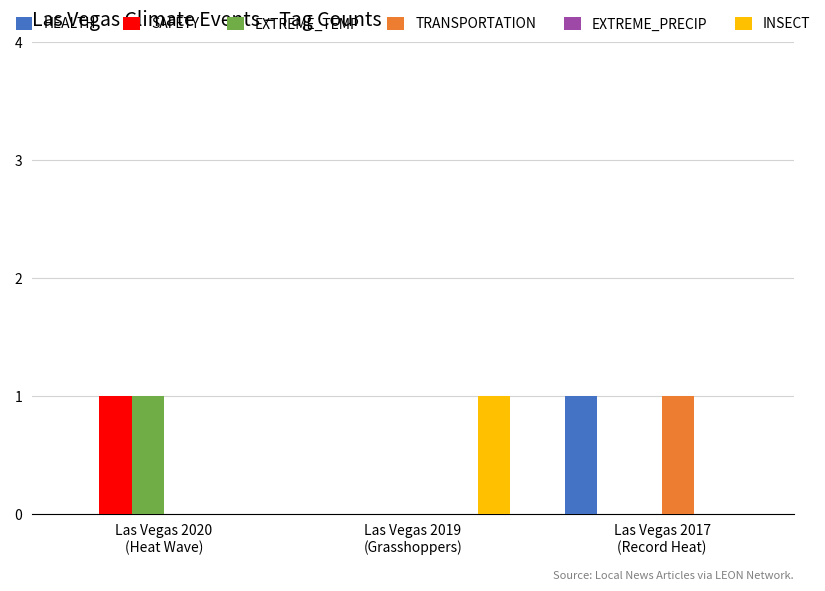

Count the number of data series in this chart.

5